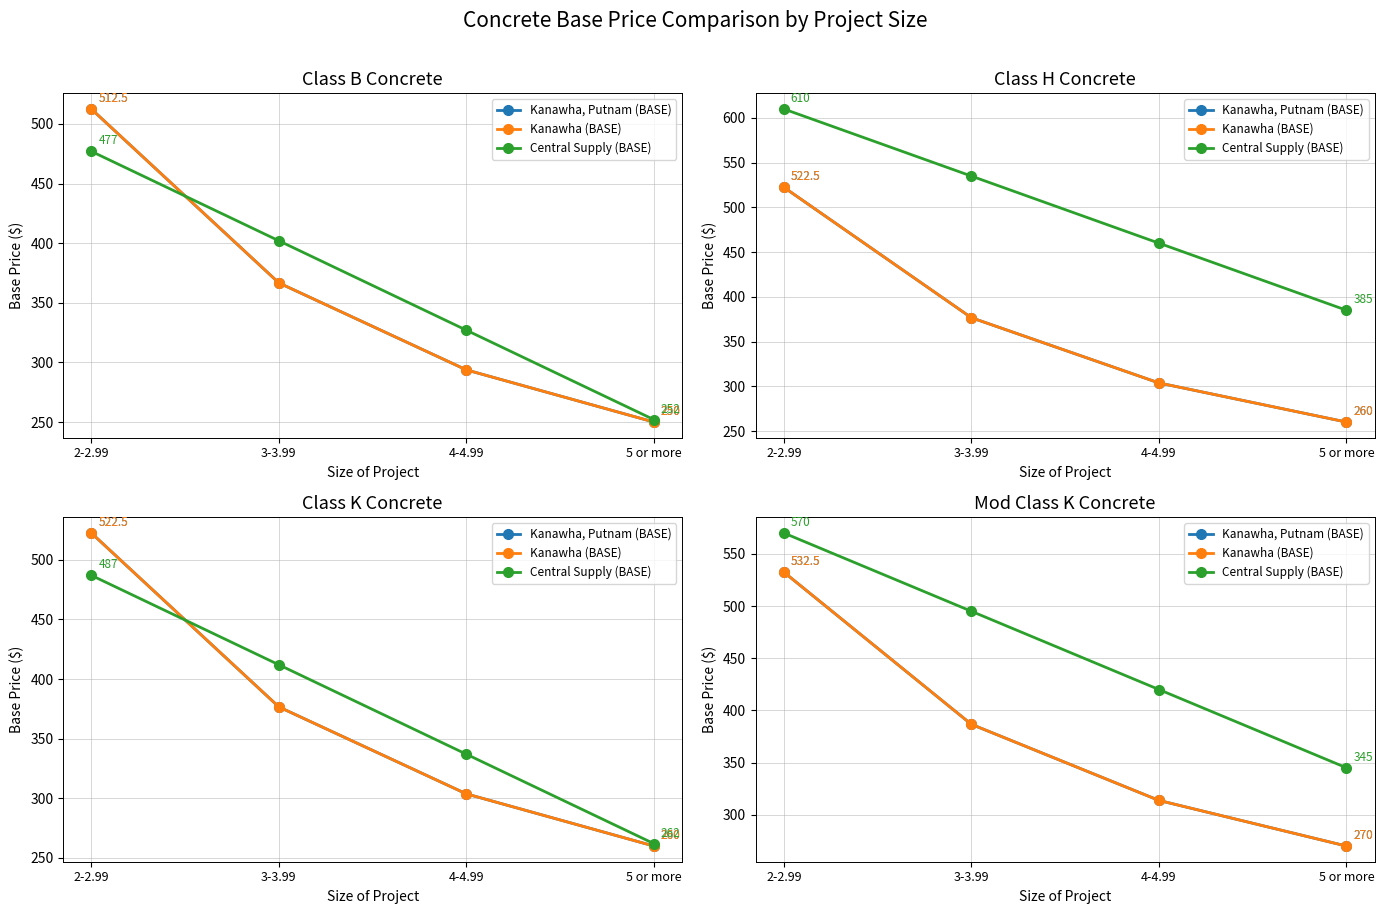

Which label corresponds to the smallest value in the chart?

5 or more